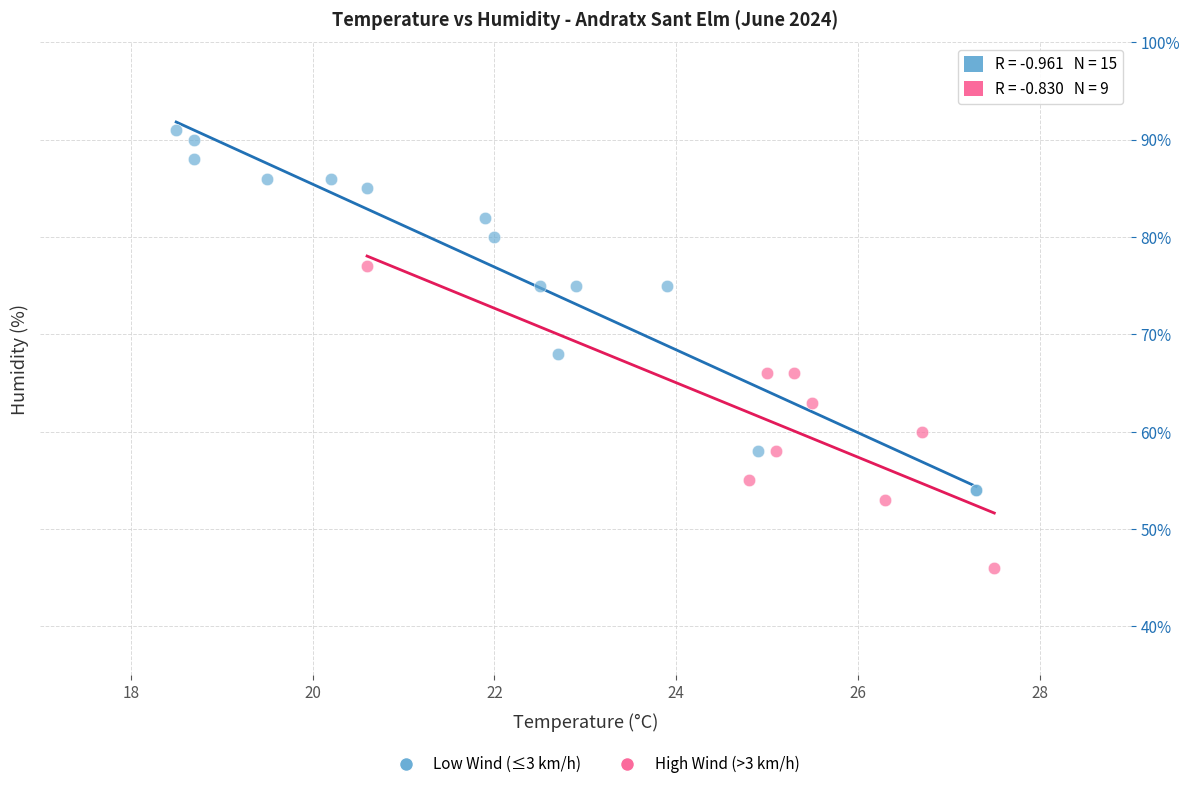

Which series reaches the minimum Y coordinate?

High Wind (>3 km/h)